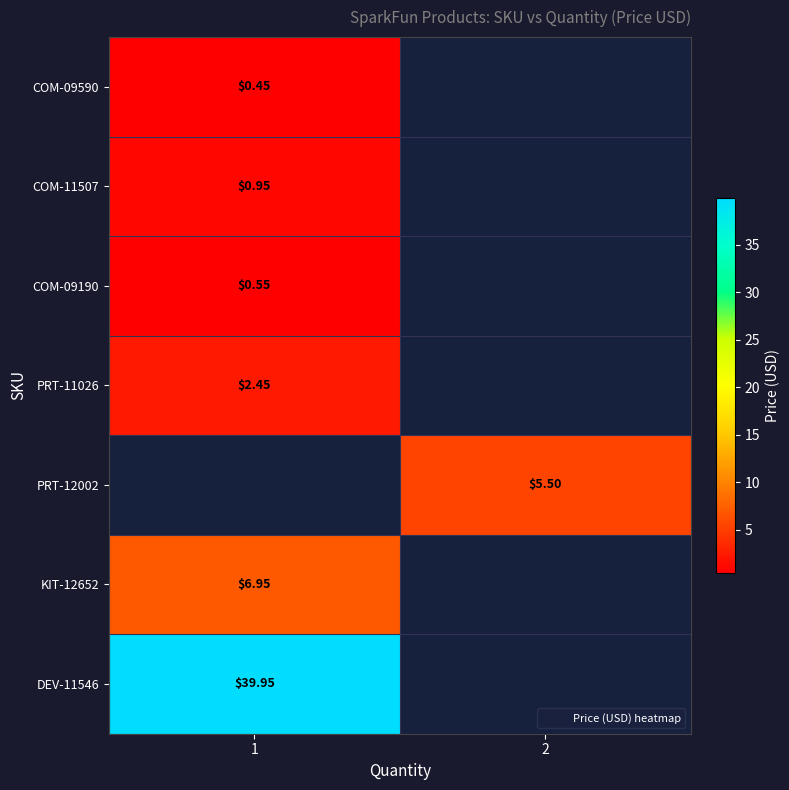

How many distinct data groups are displayed?

7